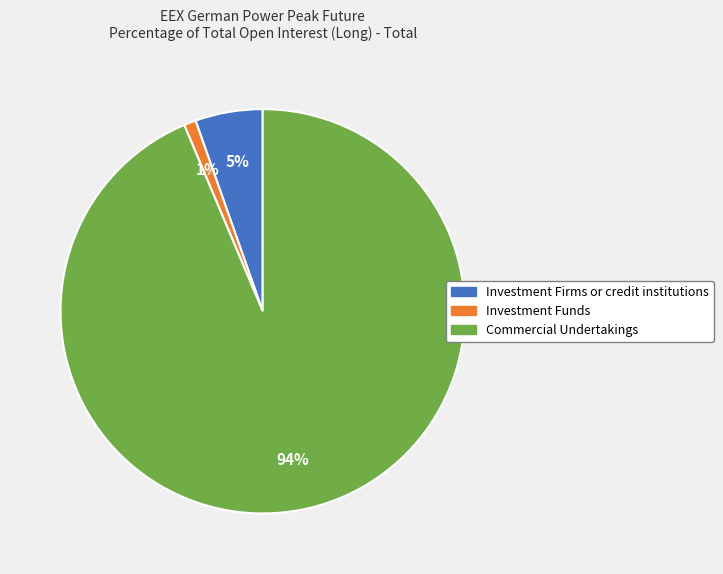

How many segments does this pie chart have?

3